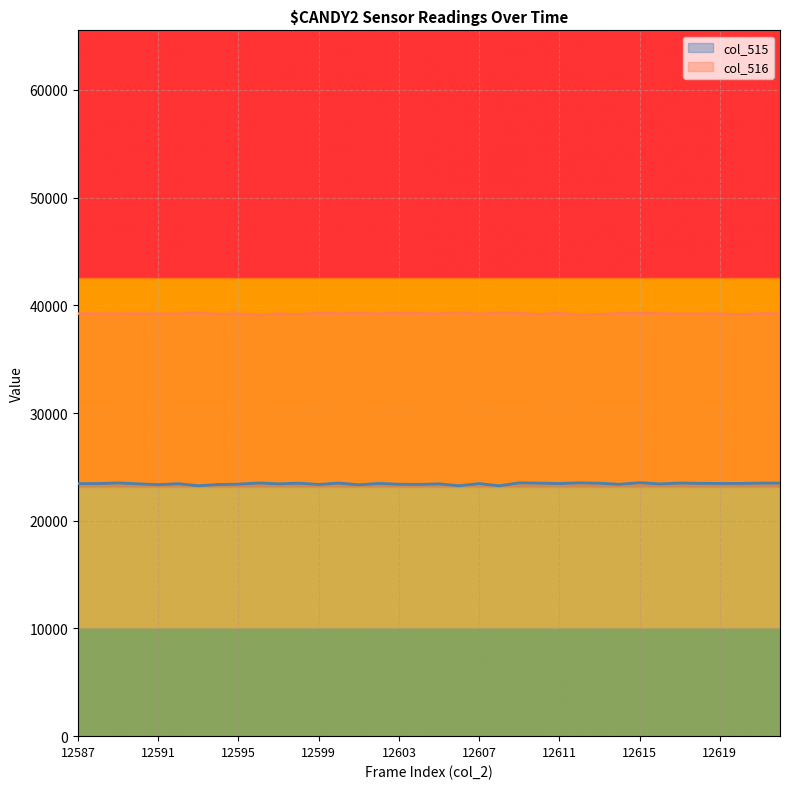

How many lines are shown in the chart?

2